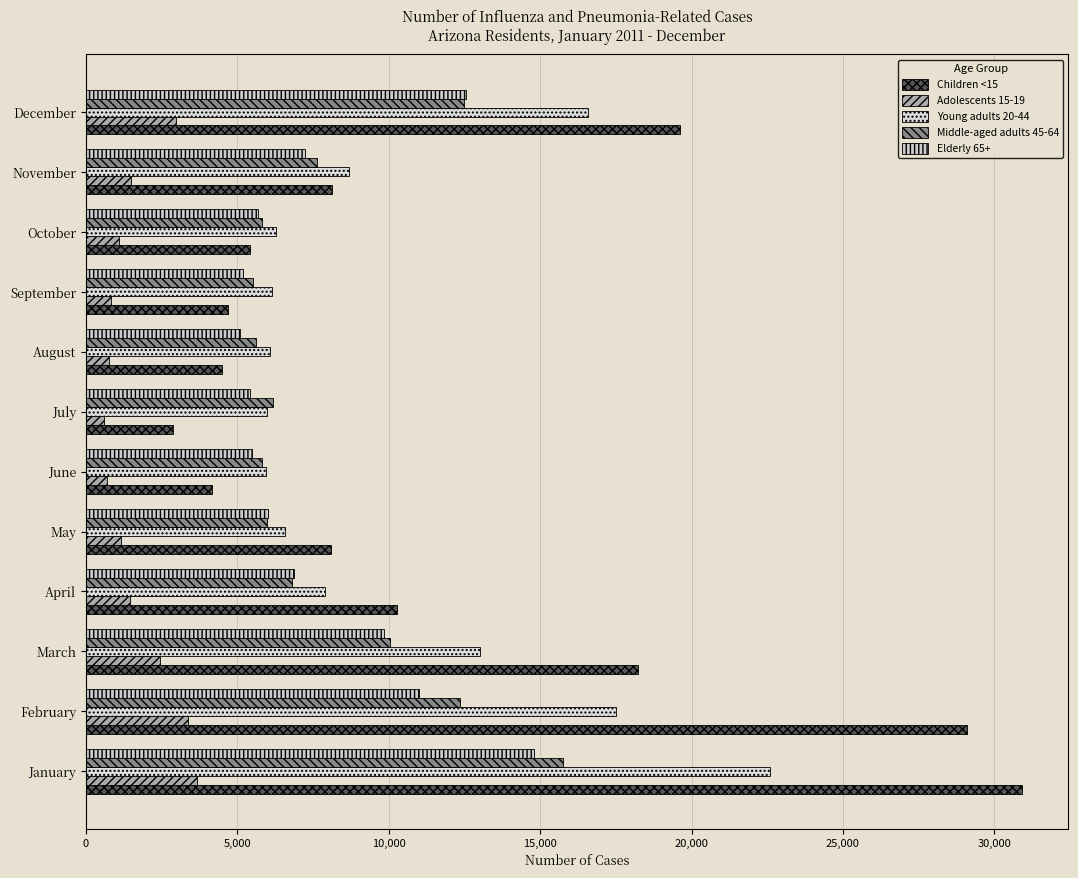

How many series are shown in this chart?

5